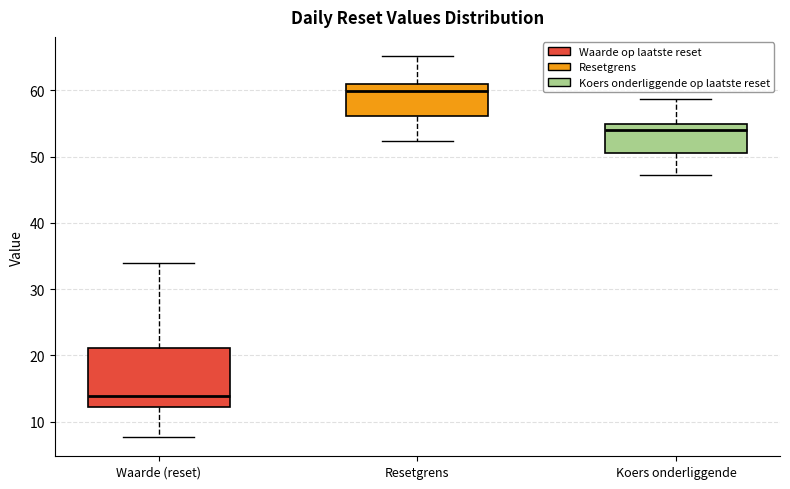

Which box's median line is the highest?

Resetgrens